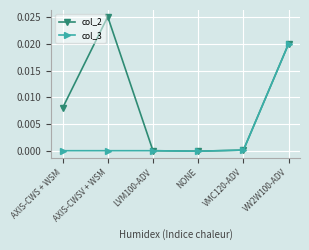

How many lines are shown in the chart?

2